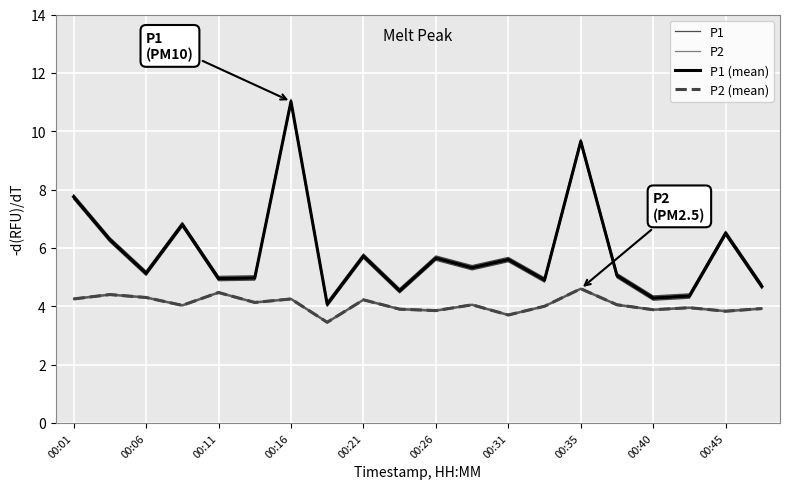

True or false: P2 (mean) and P1 (mean) intersect in this chart.

False